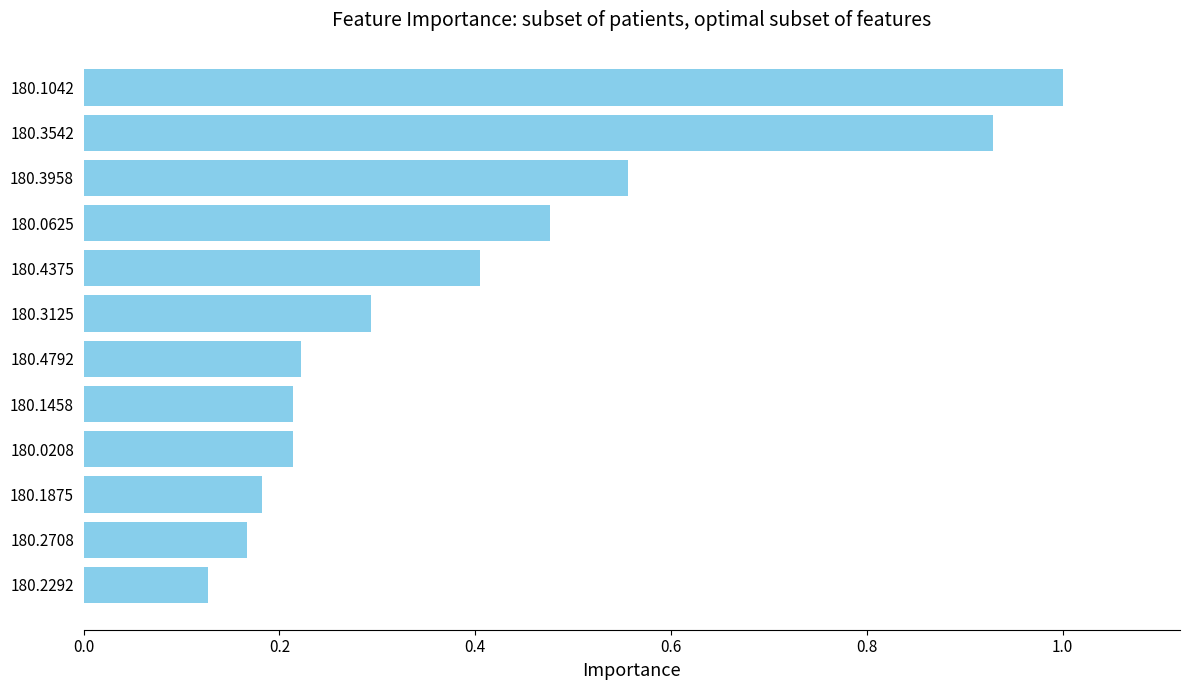

Which category has the lowest value across all series?

180.2292